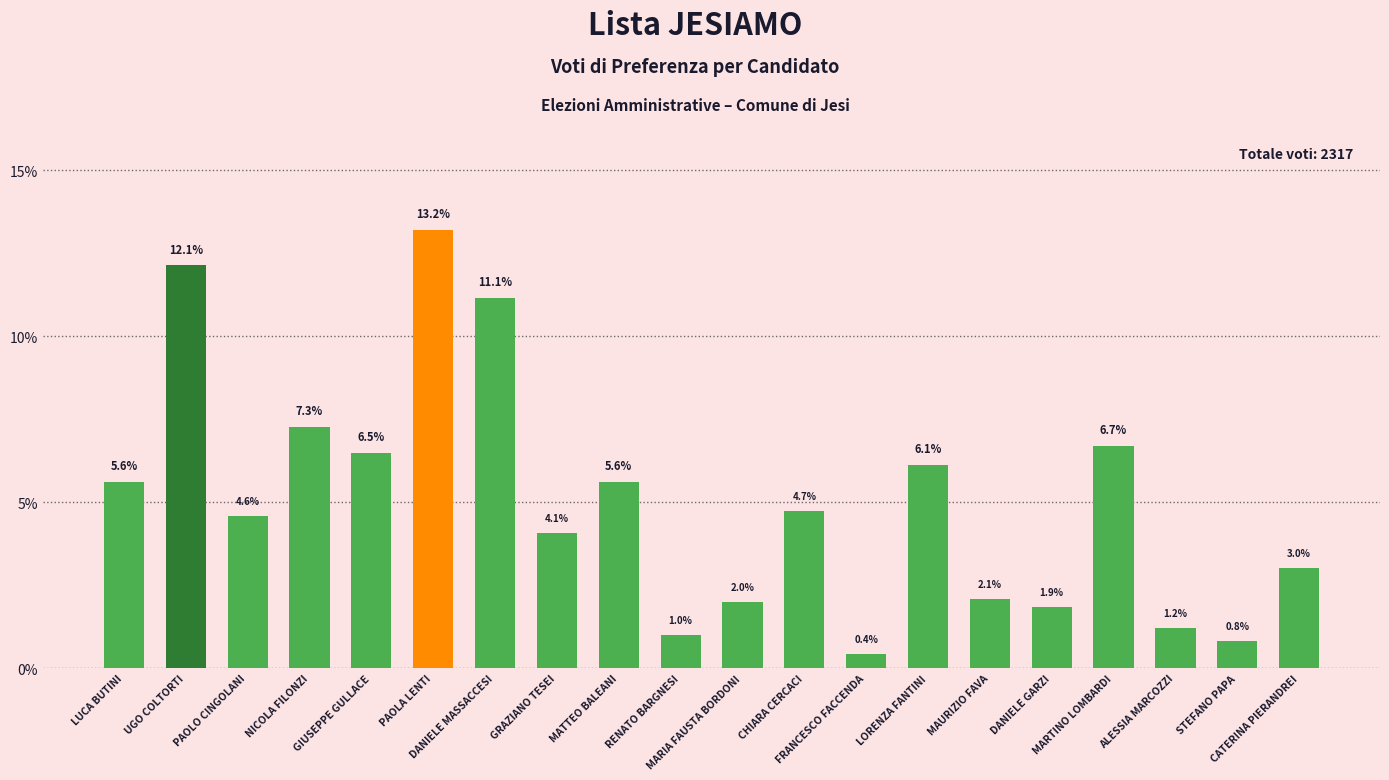

What value does the data have at PAOLA LENTI?

13.2